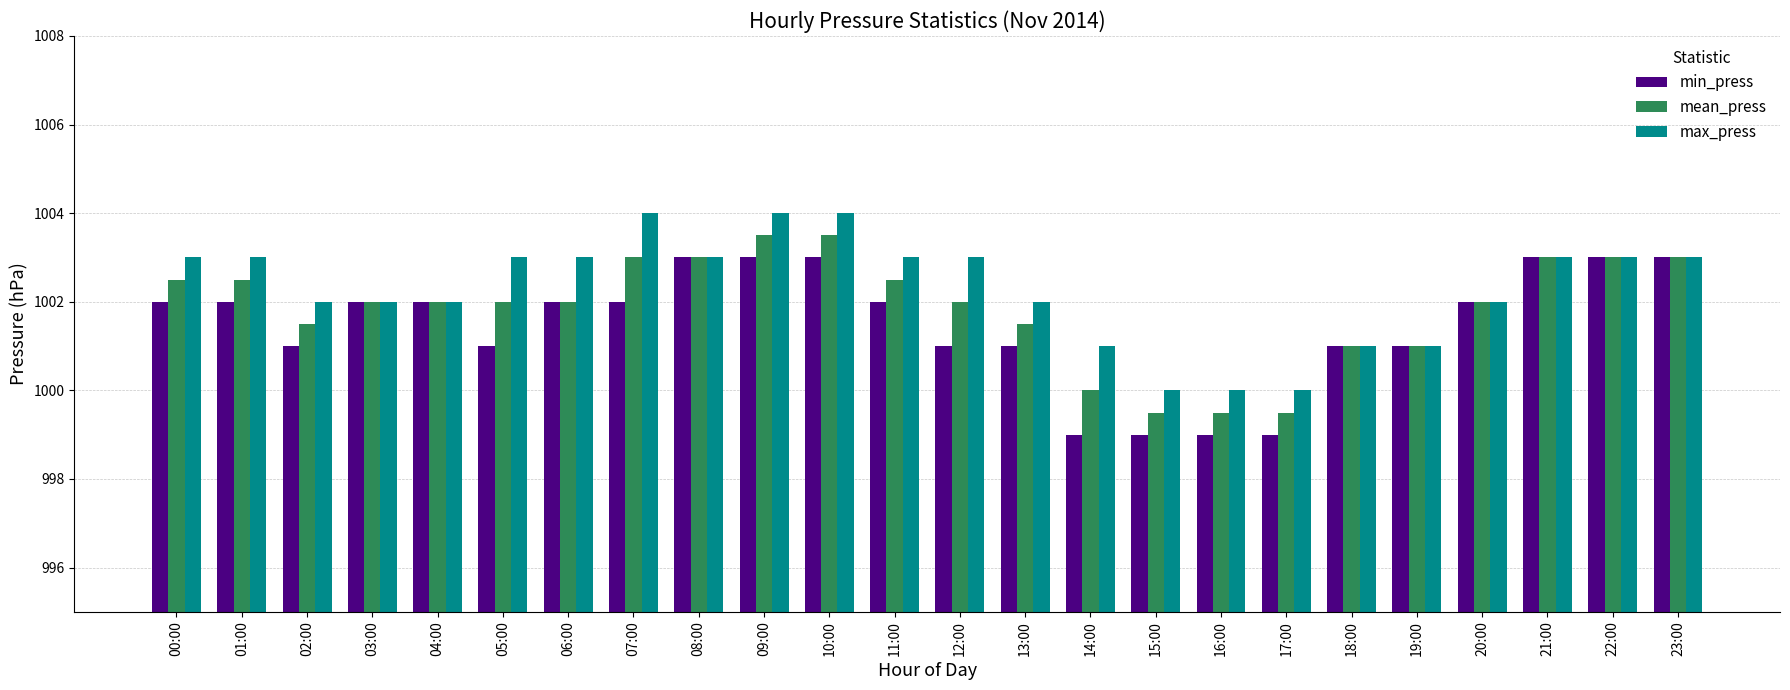

What is the total value across all series at 20:00?

3006.0